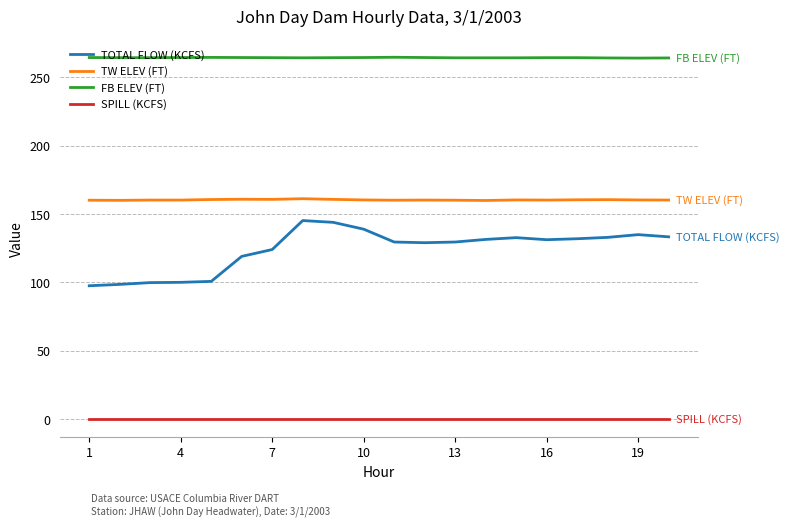

What are all the series names shown in the legend?

TOTAL FLOW (KCFS), TW ELEV (FT), FB ELEV (FT), SPILL (KCFS)